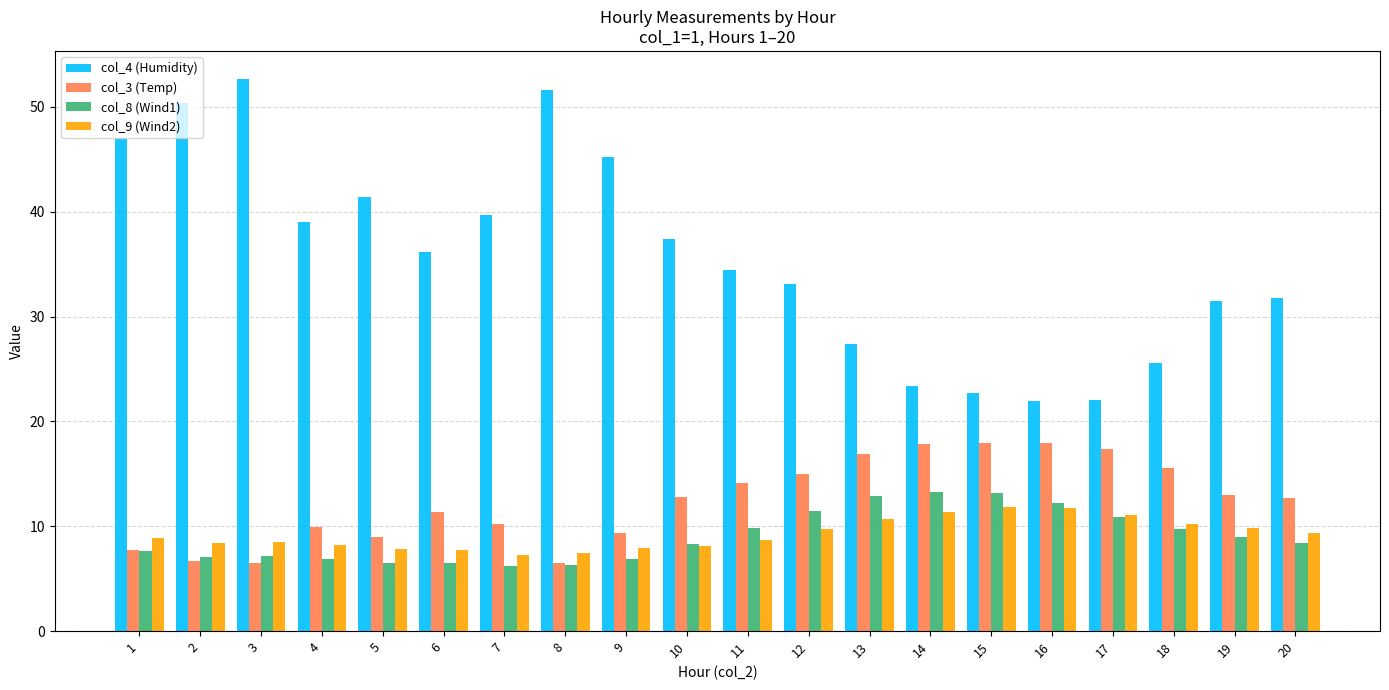

How many data points does each series have?

20